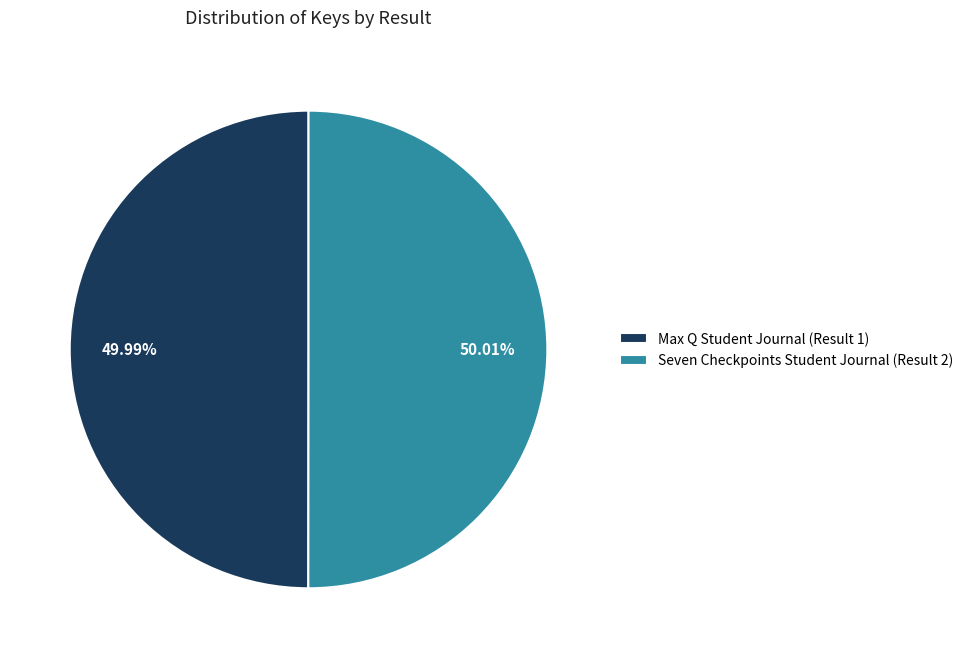

To the nearest percent, what portion does Max Q Student Journal (Result 1) represent?

50%